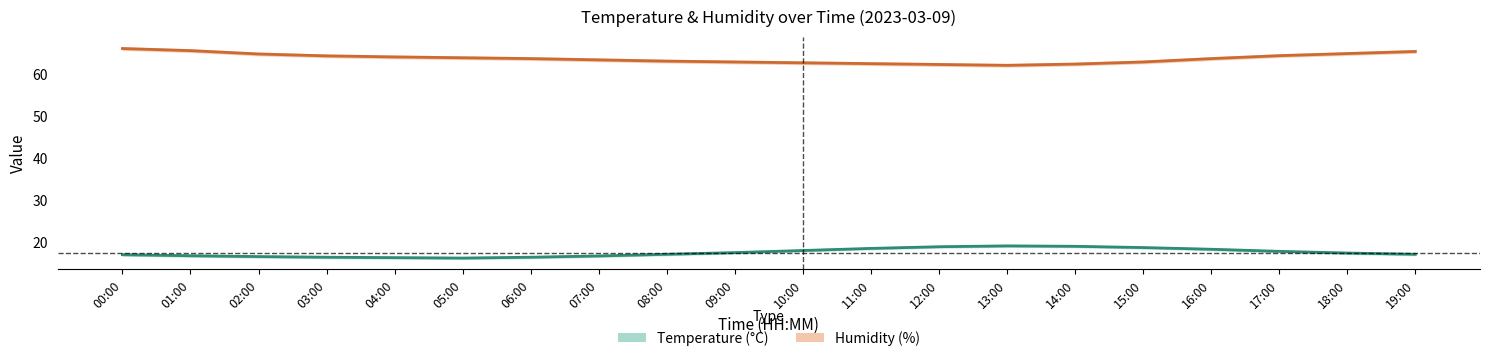

Reading left to right, list all the values displayed in this chart.

temperature: 17.1	16.9	16.6	16.5	16.4	16.3	16.5	16.8	17.2	17.6	18.1	18.6	19.0	19.2	19.1	18.8	18.4	17.9	17.5	17.2
temperature_upper: 17.3	17.1	16.9	16.7	16.6	16.5	16.7	17.0	17.4	17.8	18.3	18.8	19.2	19.4	19.3	19.0	18.6	18.1	17.7	17.4
temperature_lower: 16.9	16.6	16.4	16.3	16.2	16.1	16.3	16.6	17.0	17.4	17.9	18.4	18.8	19.0	18.9	18.6	18.2	17.7	17.3	17.0
humidity: 66.2	65.7	64.9	64.5	64.2	64.0	63.8	63.5	63.2	63.0	62.8	62.6	62.4	62.2	62.5	63.0	63.8	64.5	65.0	65.5
humidity_upper: 66.5	66.0	65.2	64.8	64.5	64.3	64.1	63.8	63.5	63.3	63.1	62.9	62.7	62.5	62.8	63.3	64.1	64.8	65.3	65.8
humidity_lower: 65.9	65.4	64.6	64.2	63.9	63.7	63.5	63.2	62.9	62.7	62.5	62.3	62.1	61.9	62.2	62.7	63.5	64.2	64.7	65.2